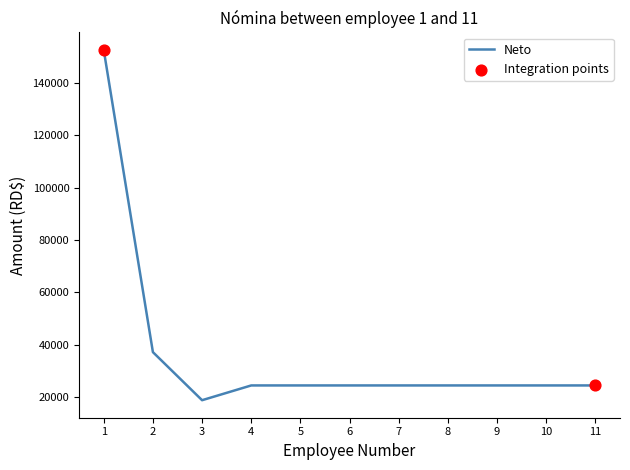

What is the ratio of the value at 6 to the value at 9?

1.0